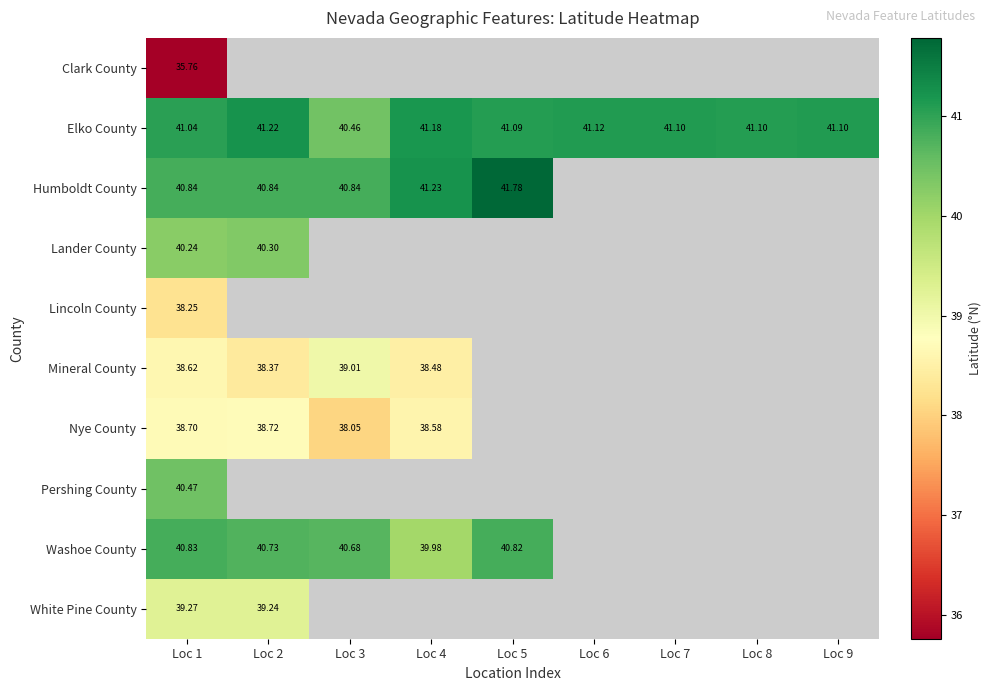

At which category is the sum across all series the highest?

Loc 1